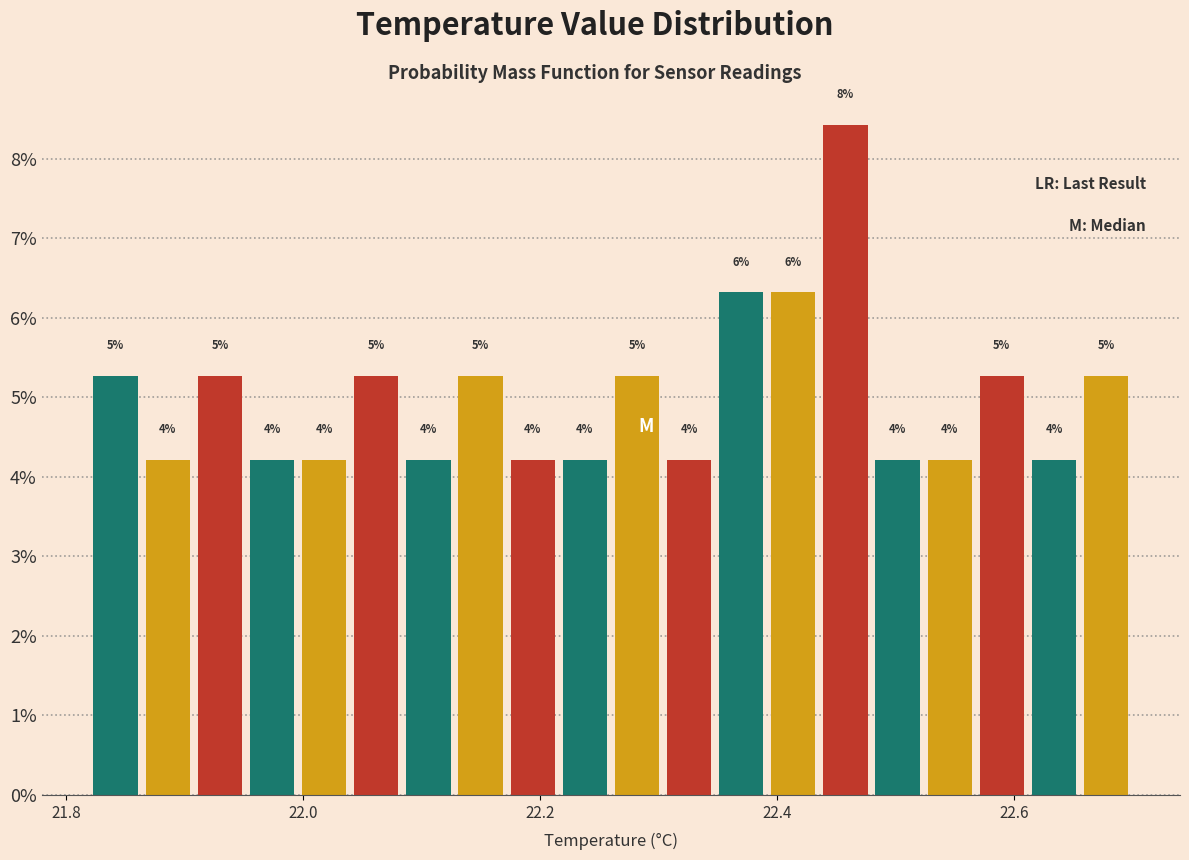

Around what value on the x-axis is the tallest bar? Give the approximate position of its centre, as read against the axis.

22.46